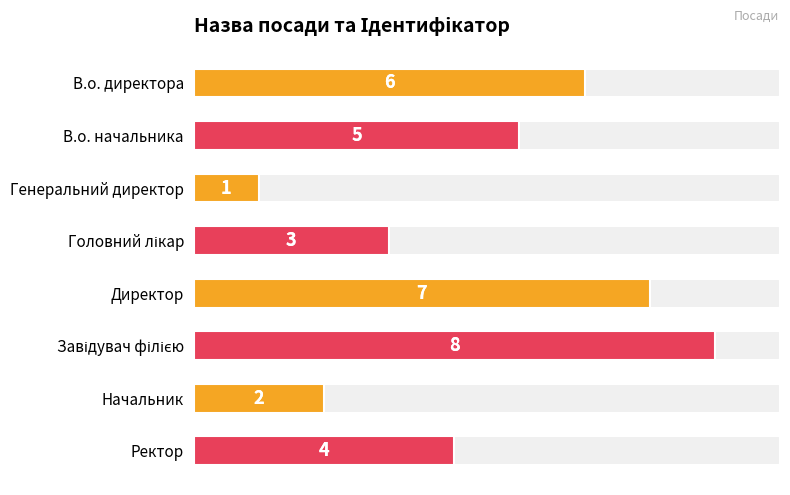

Where is the data nearest to the value 4?

Ректор